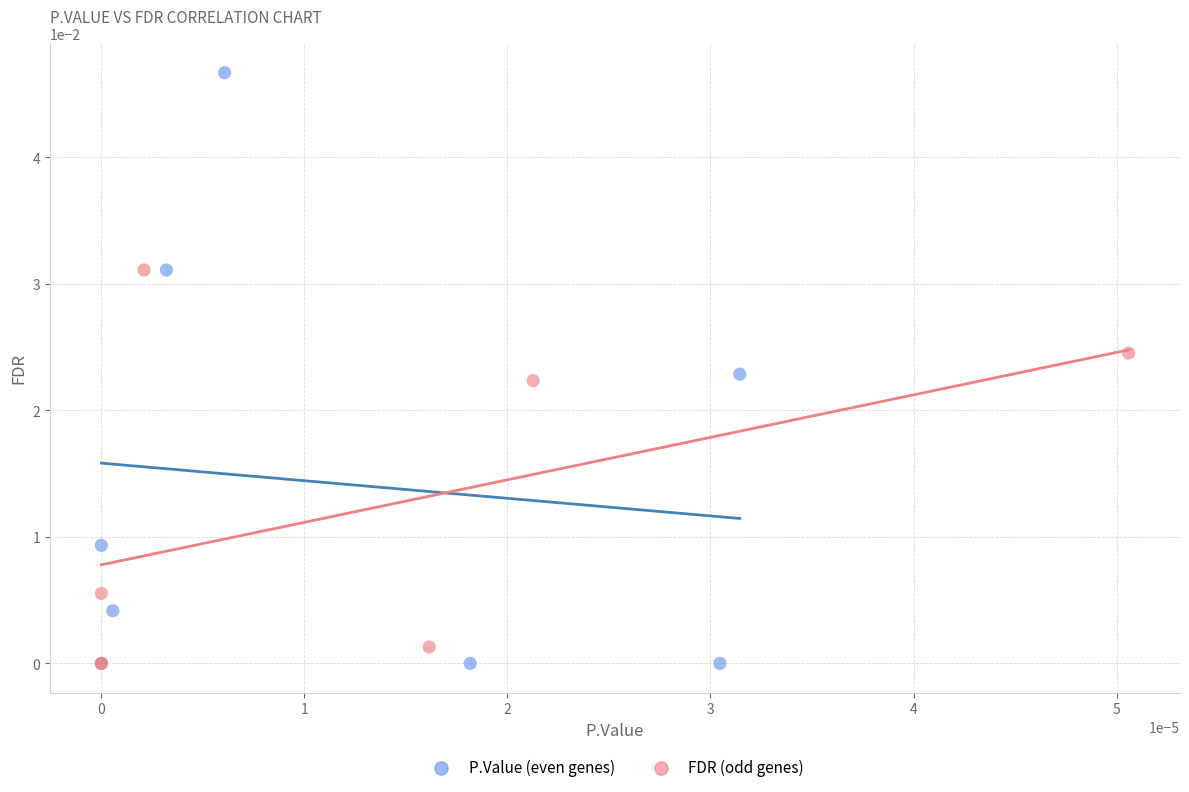

Which series has the largest Y range (max minus min)?

P.Value (even genes)